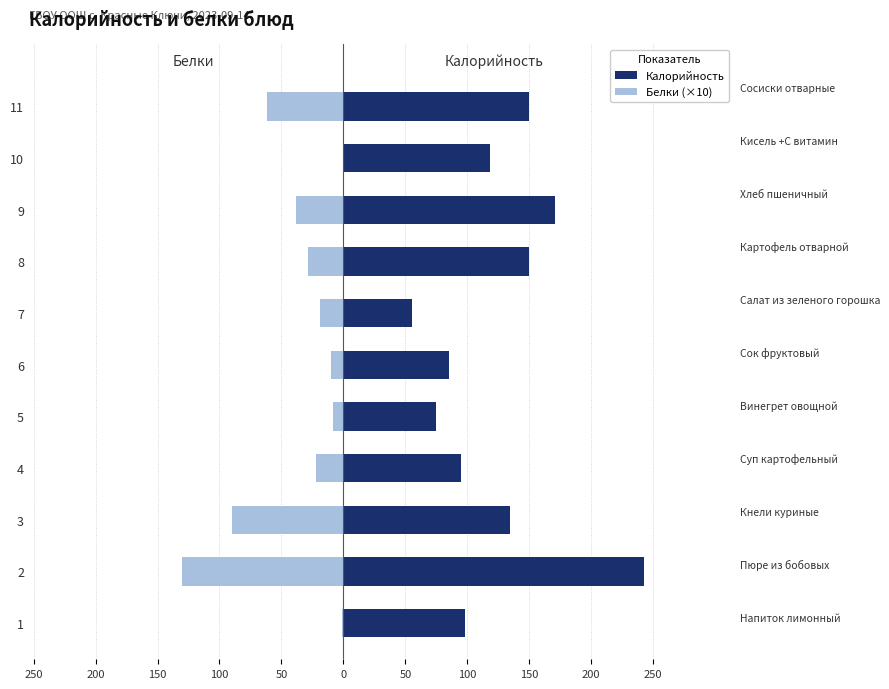

True or false: Калорийность has a value of 43.5 at 5.

False